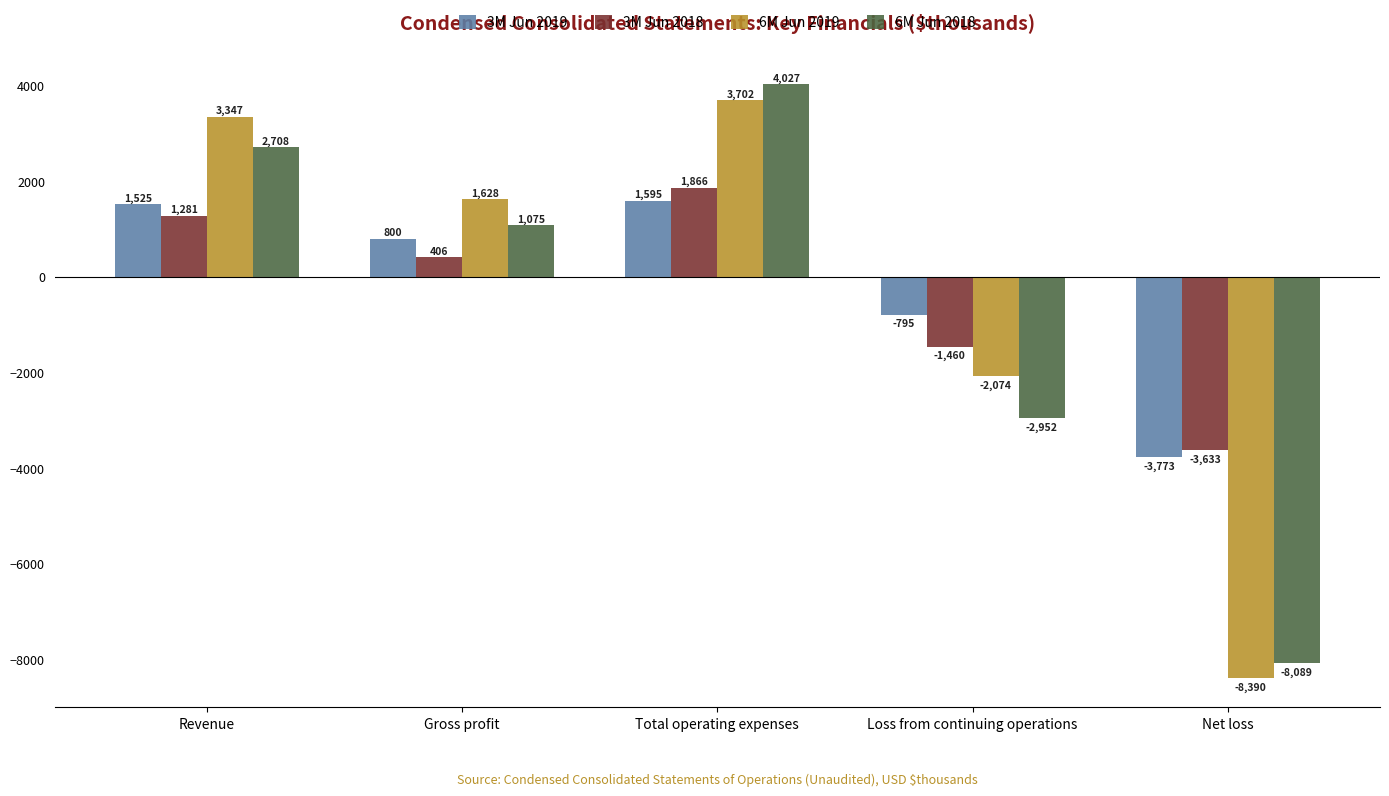

Reading left to right, transcribe all the data shown in this chart.

3M Jun 2019: Revenue=1525	Gross profit=800	Total operating expenses=1595	Loss from continuing operations=-795	Net loss=-3773
3M Jun 2018: Revenue=1281	Gross profit=406	Total operating expenses=1866	Loss from continuing operations=-1460	Net loss=-3633
6M Jun 2019: Revenue=3347	Gross profit=1628	Total operating expenses=3702	Loss from continuing operations=-2074	Net loss=-8390
6M Jun 2018: Revenue=2708	Gross profit=1075	Total operating expenses=4027	Loss from continuing operations=-2952	Net loss=-8089